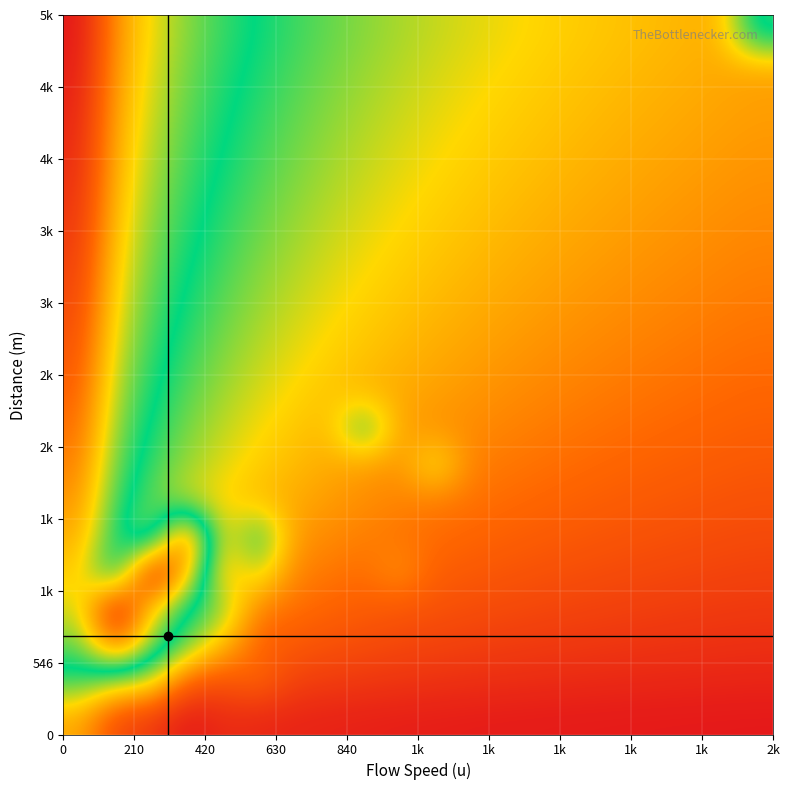

At how many categories does at least one series exceed 3?

4